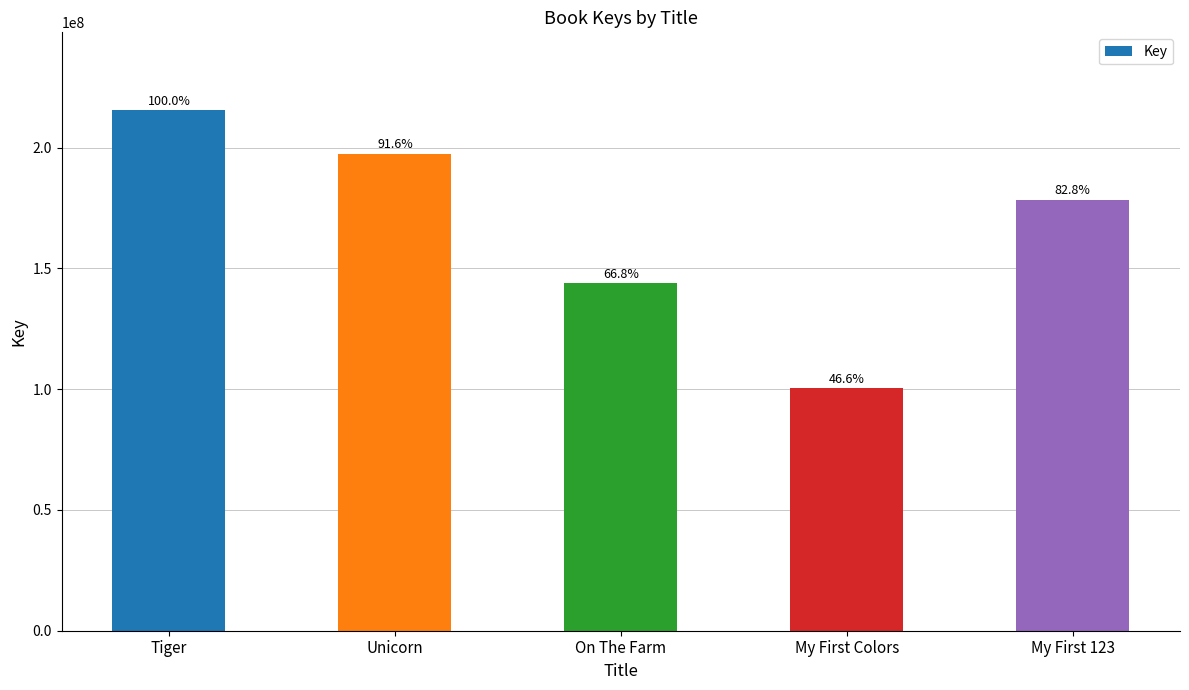

Are the bars horizontal?

No